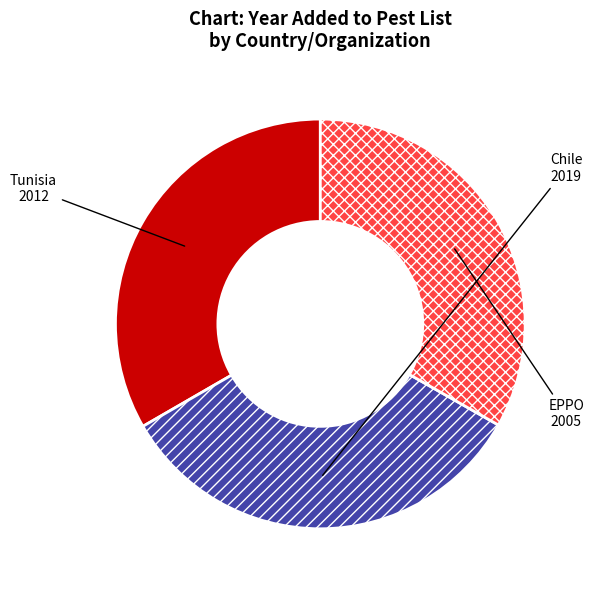

Combined, do Tunisia and EPPO account for over 50%?

Yes